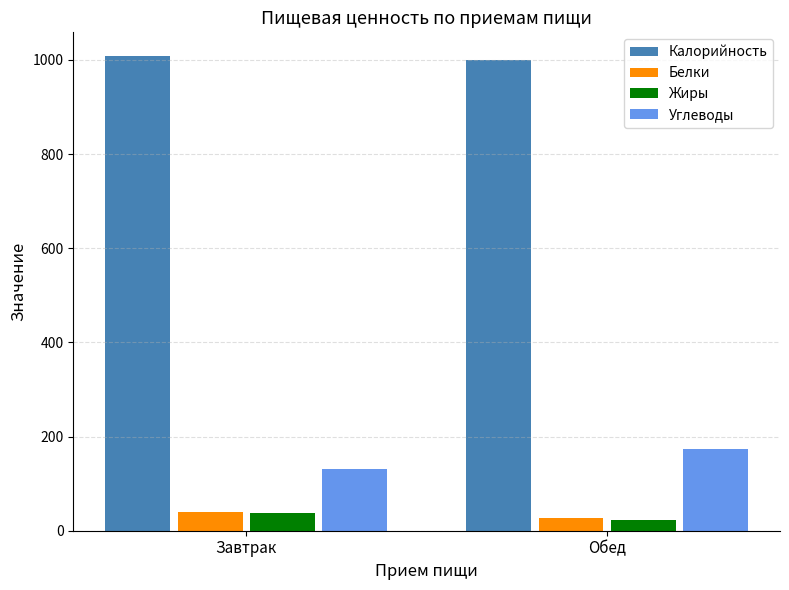

What is the spread (max minus min) of values at Обед?

976.0